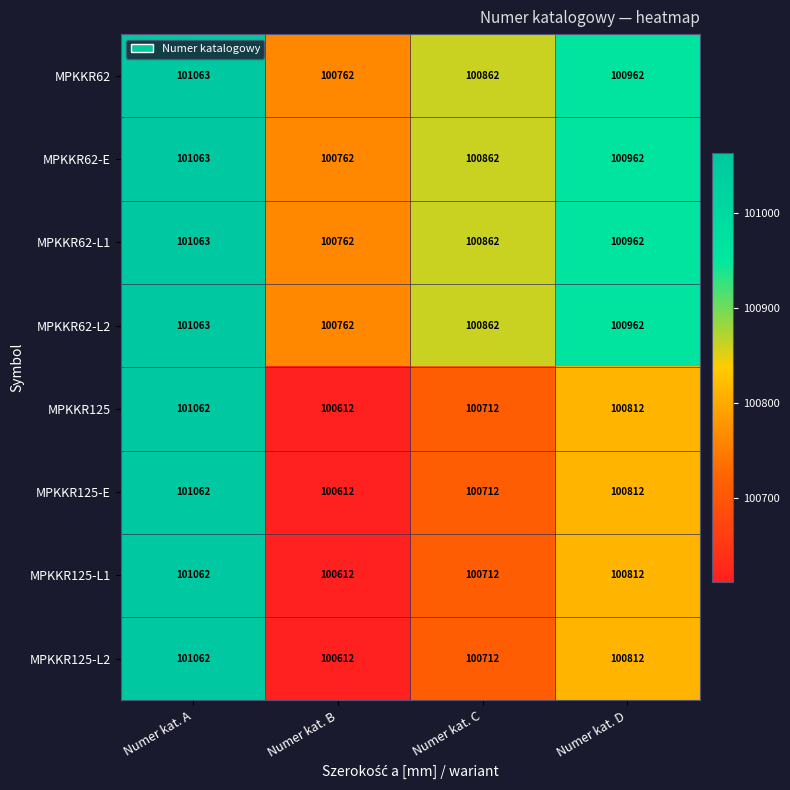

What is the spread (max minus min) of values at Numer kat. B?

150